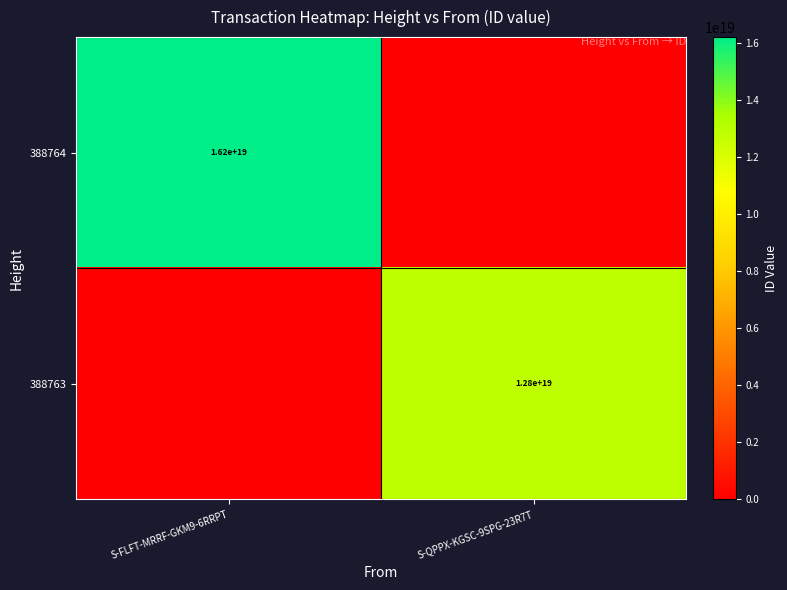

Is it true that 388764 equals 7784453784602011648 at S-FLFT-MRRF-GKM9-6RRPT?

False